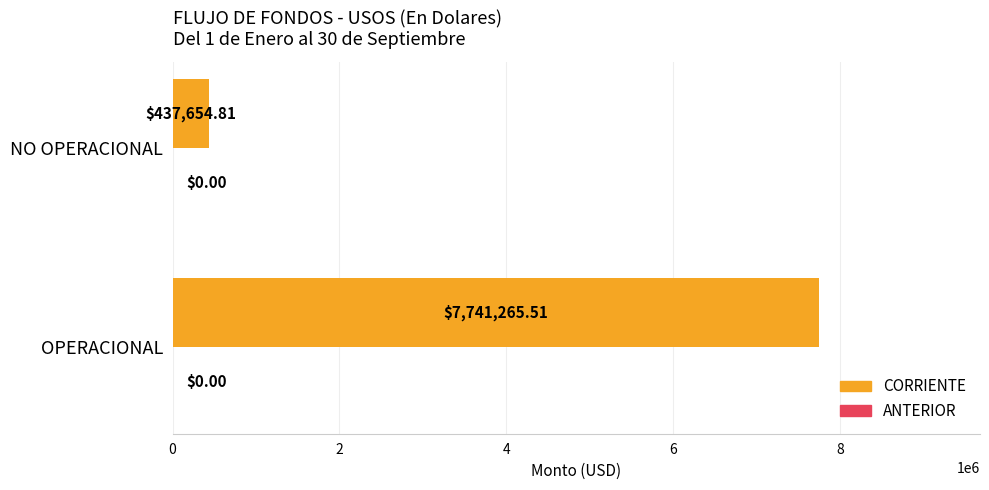

Which series has the largest total across all categories?

CORRIENTE